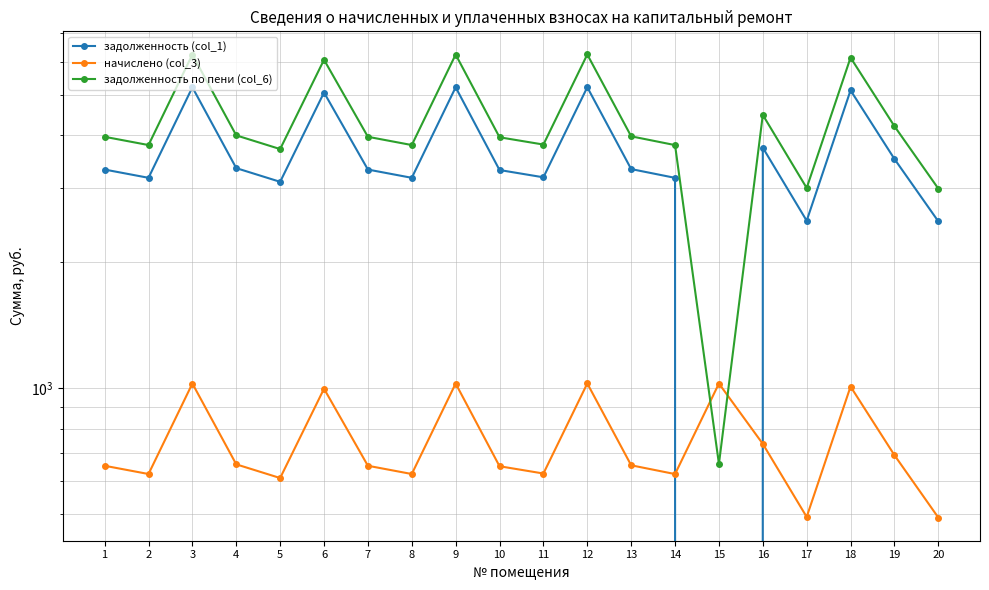

At which label is задолженность (col_1) closest to 2605?

17